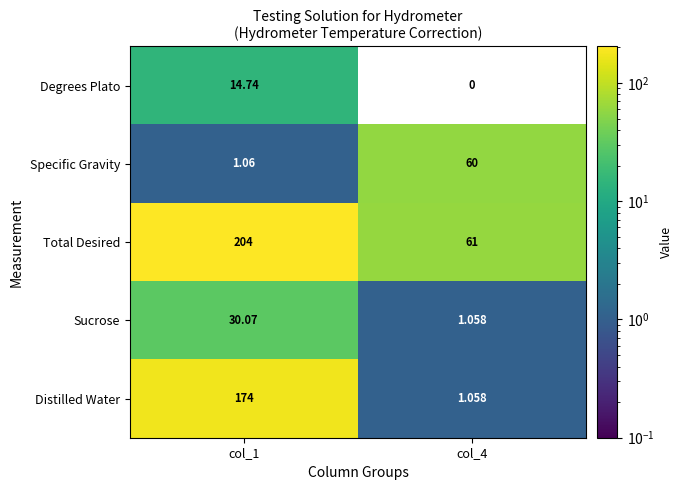

Which series has the widest spread of values?

Distilled Water